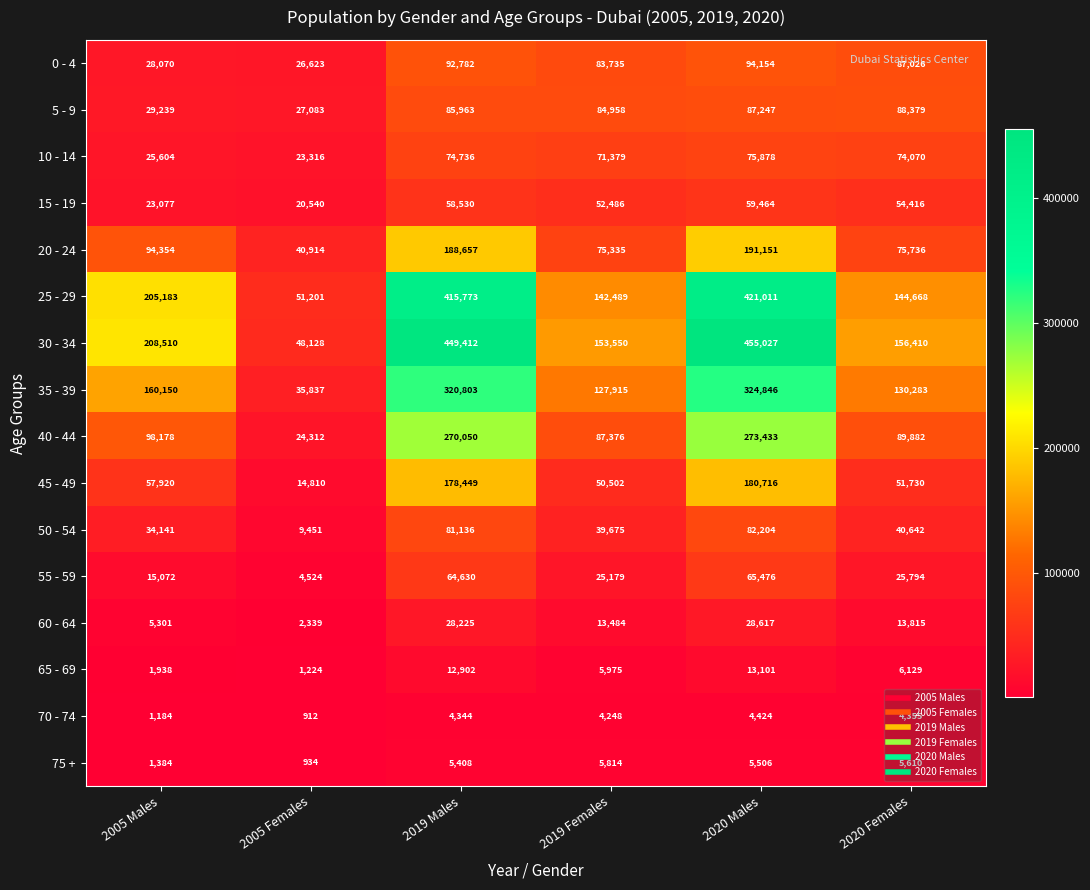

At which category is the sum across all series the highest?

2020 Males